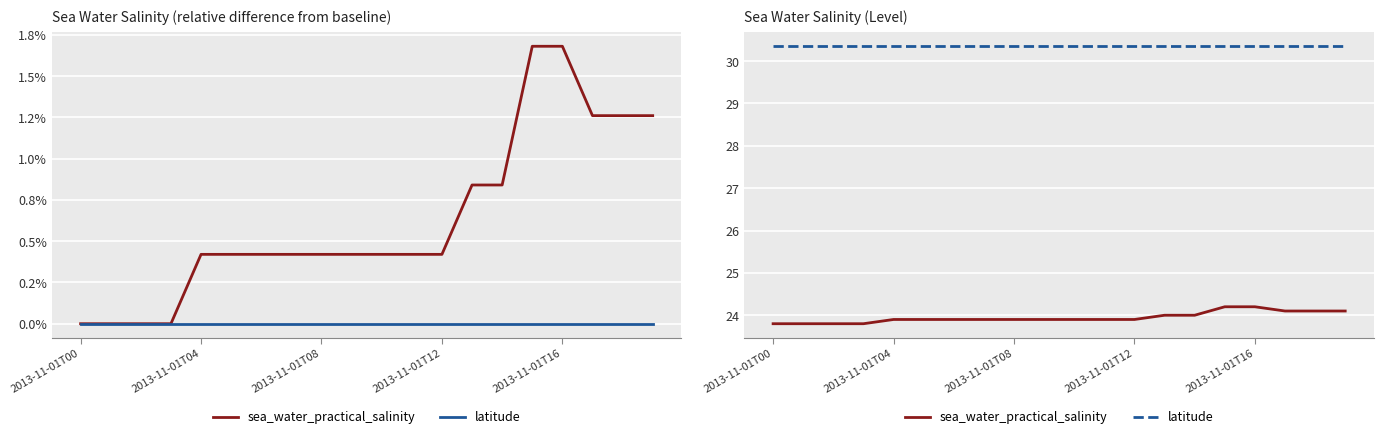

Reading left to right, extract all data points from this chart.

sea_water_practical_salinity: 23.8	23.8	23.8	23.8	23.9	23.9	23.9	23.9	23.9	23.9	23.9	23.9	23.9	24.0	24.0	24.2	24.2	24.1	24.1	24.1
latitude: 30.3	30.3	30.3	30.3	30.3	30.3	30.3	30.3	30.3	30.3	30.3	30.3	30.3	30.3	30.3	30.3	30.3	30.3	30.3	30.3